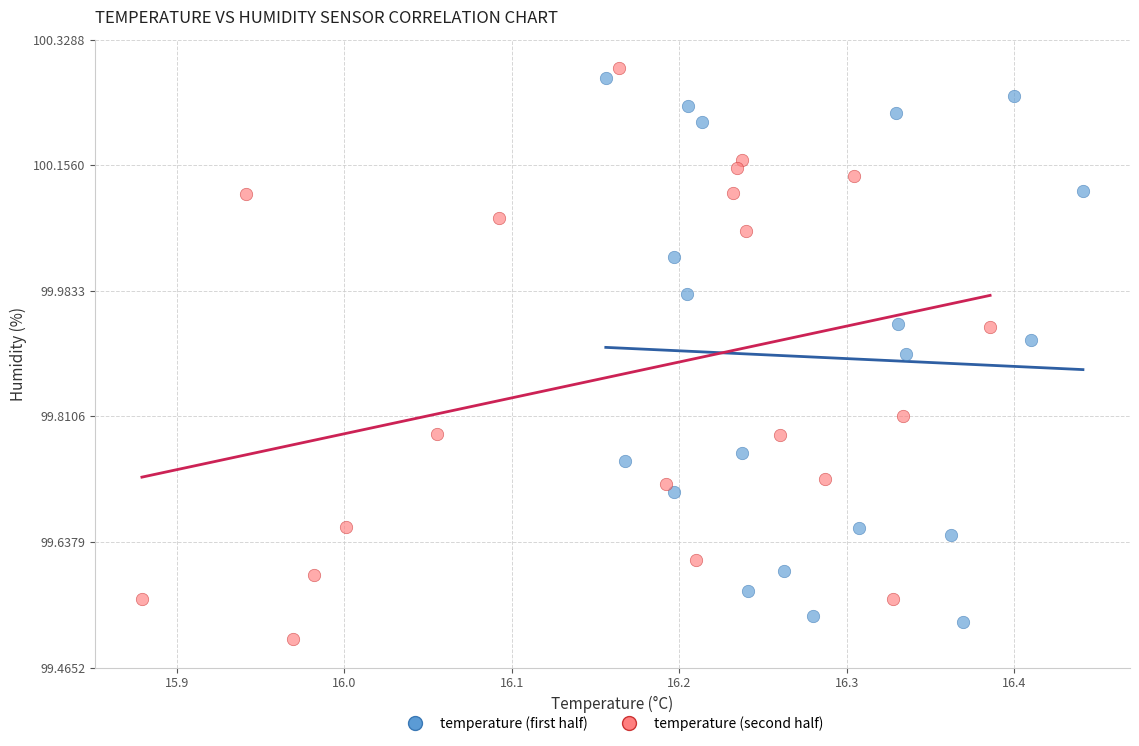

What are all the series names shown in the legend?

temperature (first half), temperature (second half)